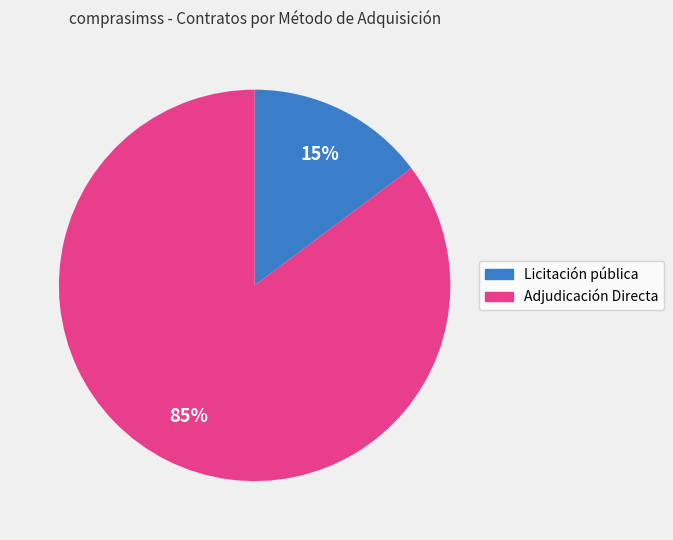

Which slice is the largest?

Adjudicación Directa